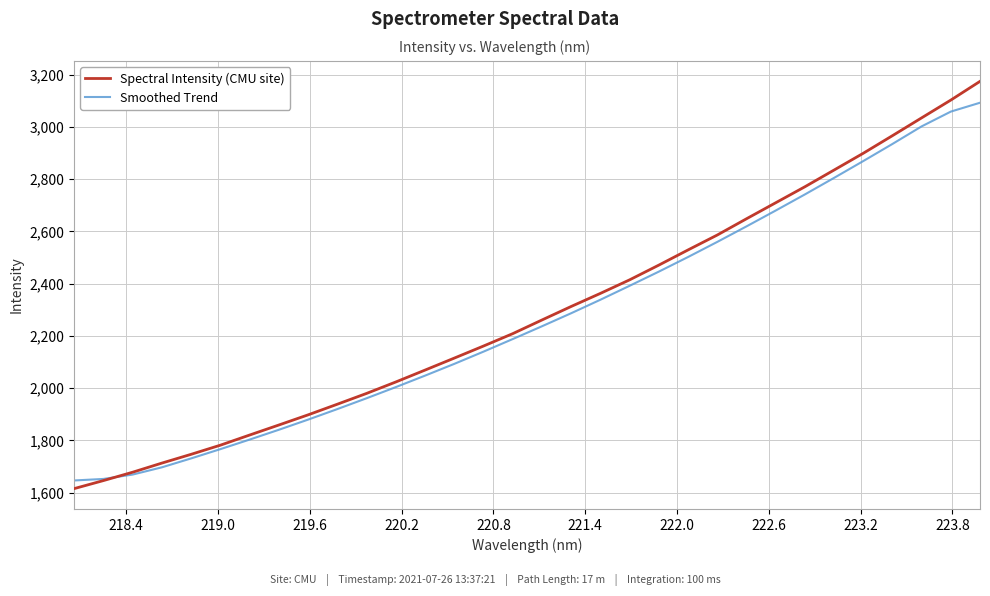

What is the difference between the maximum and minimum values in the Spectral Intensity (CMU site) series?

1558.6